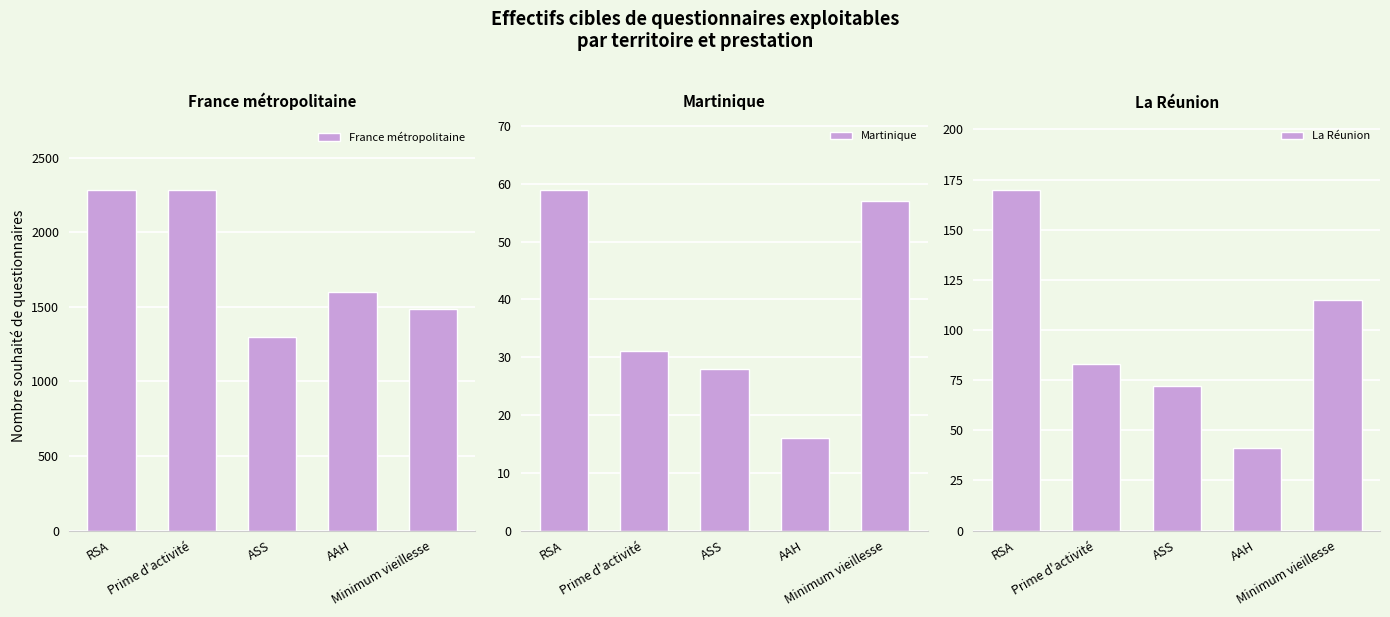

At which label does La Réunion reach its minimum?

AAH